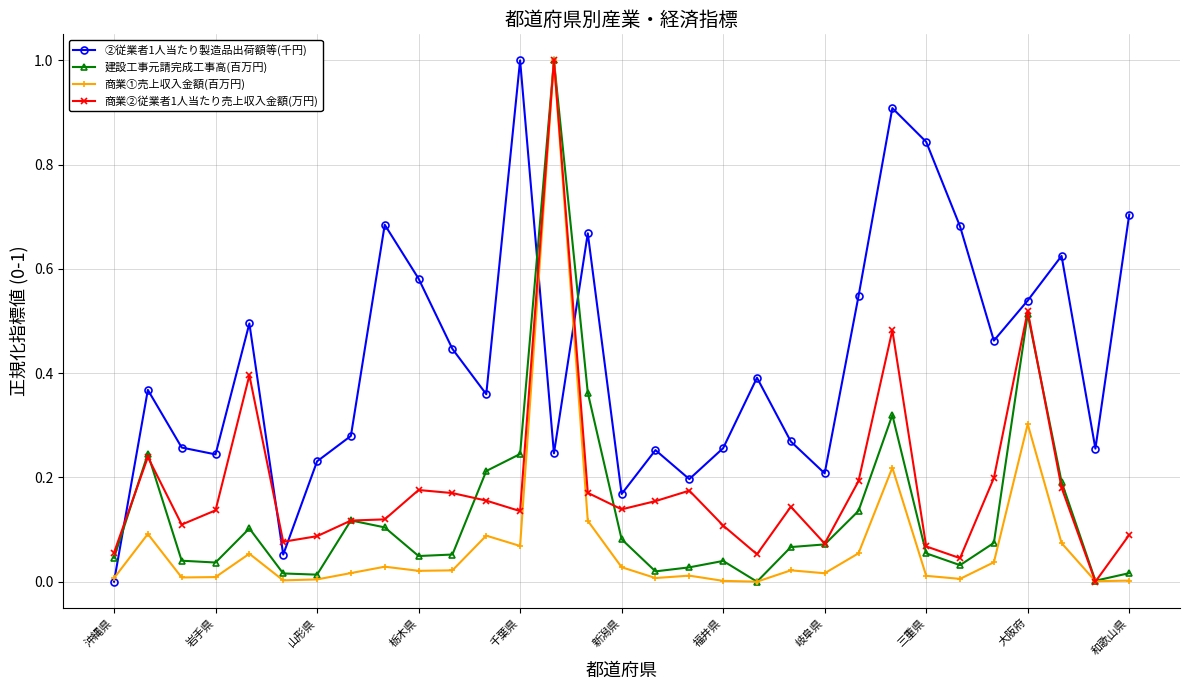

True or false: ②従業者1人当たり製造品出荷額等(千円) and 商業②従業者1人当たり売上収入金額(万円) intersect in this chart.

True